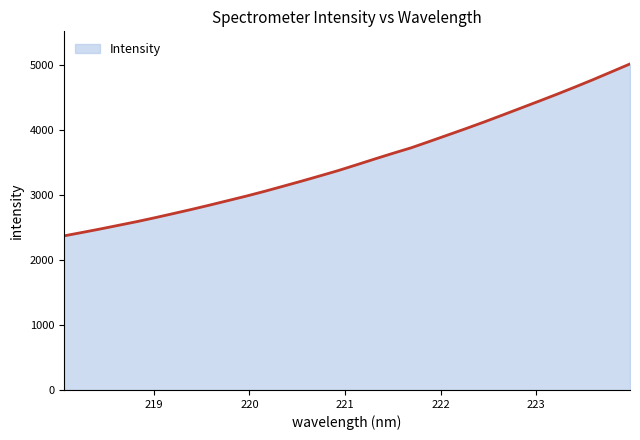

What is the smallest value displayed?

2370.2